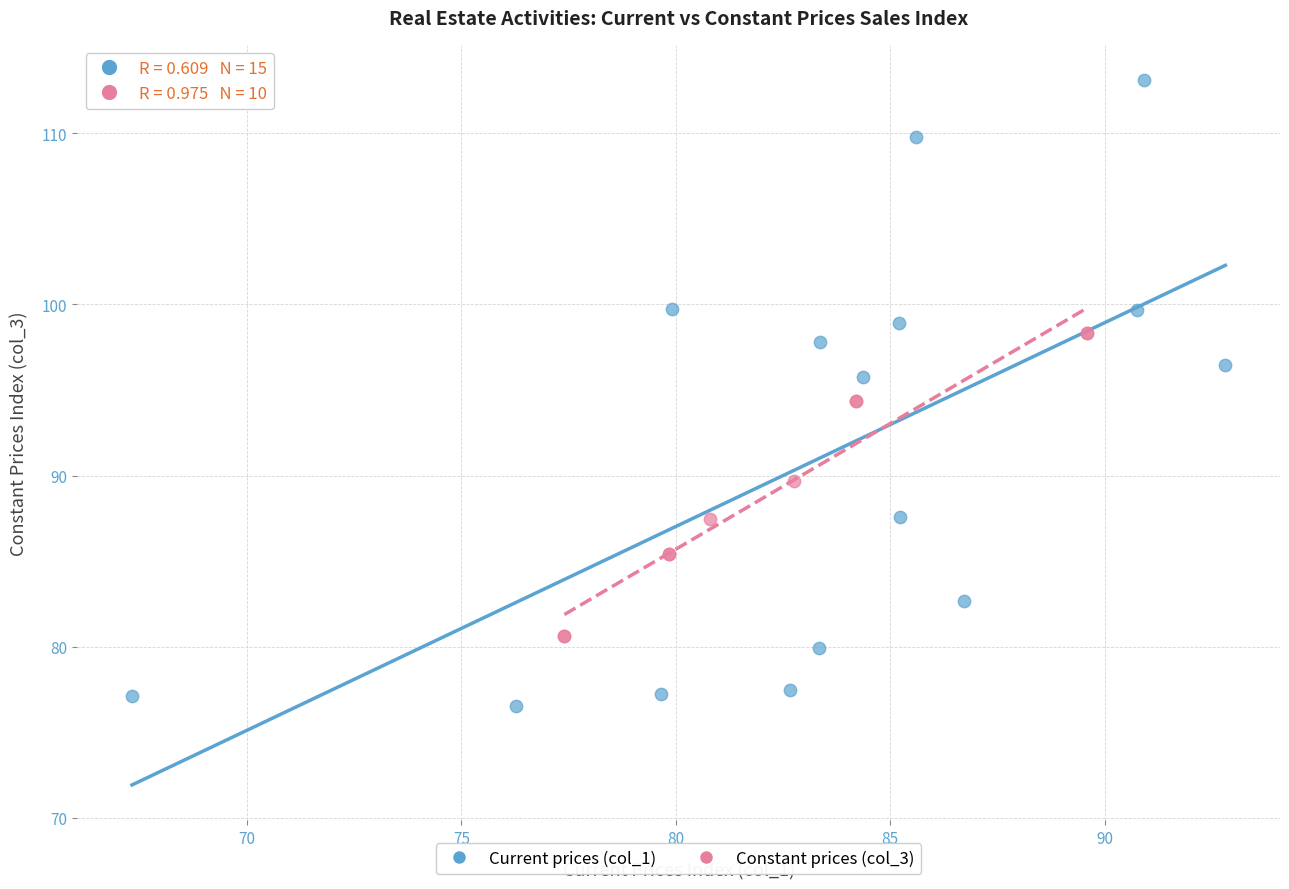

Which series contains the lowest Y value?

Current prices (col_1)